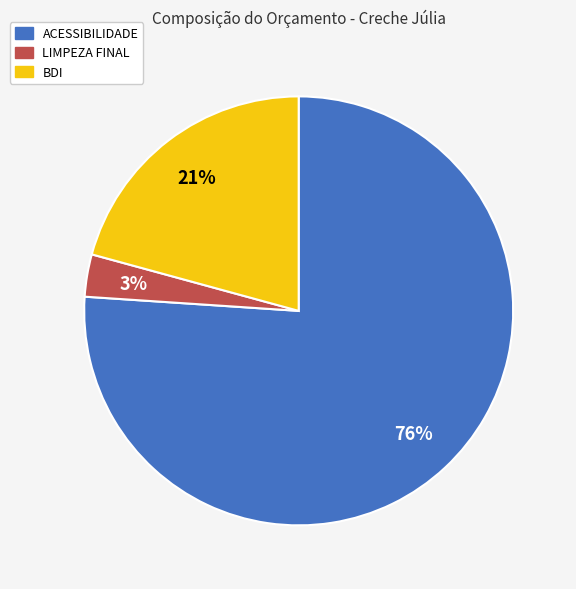

To the nearest percent, what is the average slice percentage?

33%